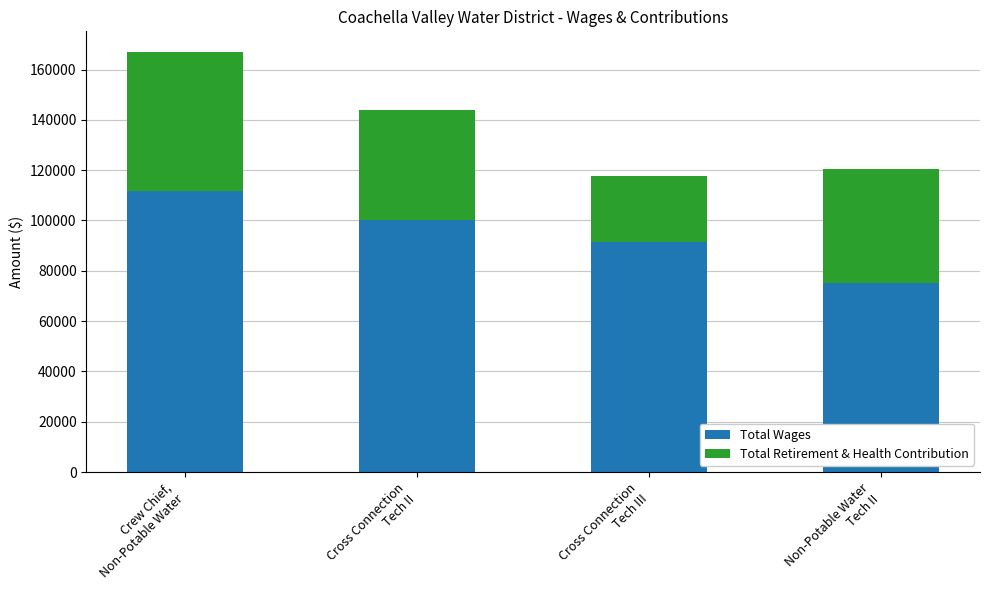

What is the maximum value for Total Wages?

111717